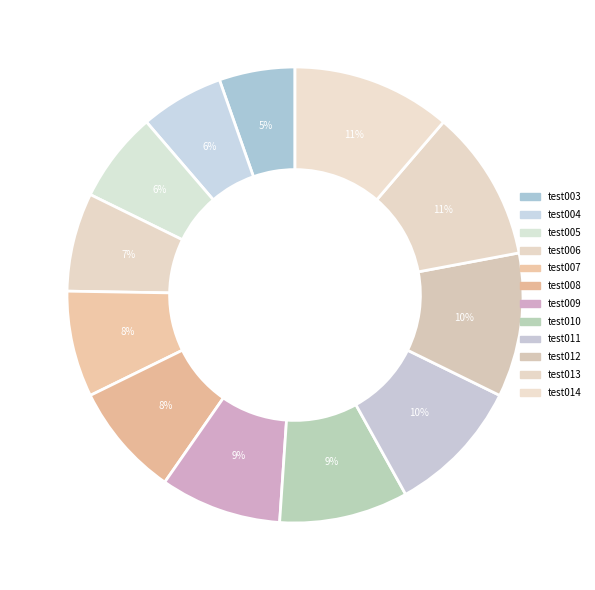

The test005 slice represents 6% of the pie. True or false?

True